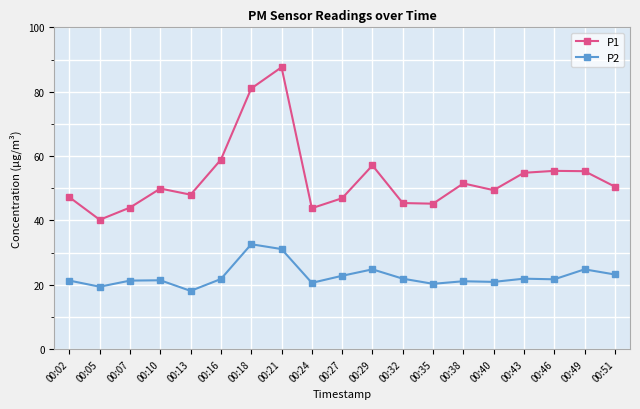

What is the difference between the highest and lowest values at 00:38?

30.4